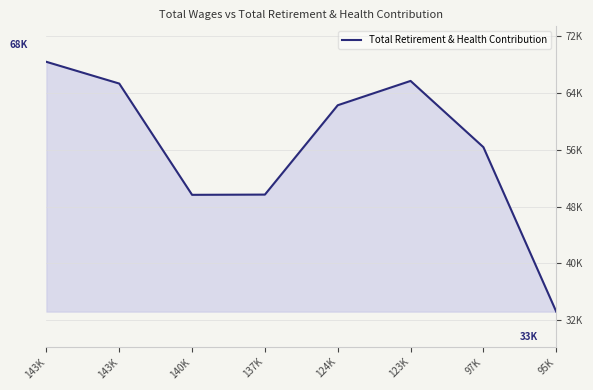

The value at 143K is 89256. True or false?

False